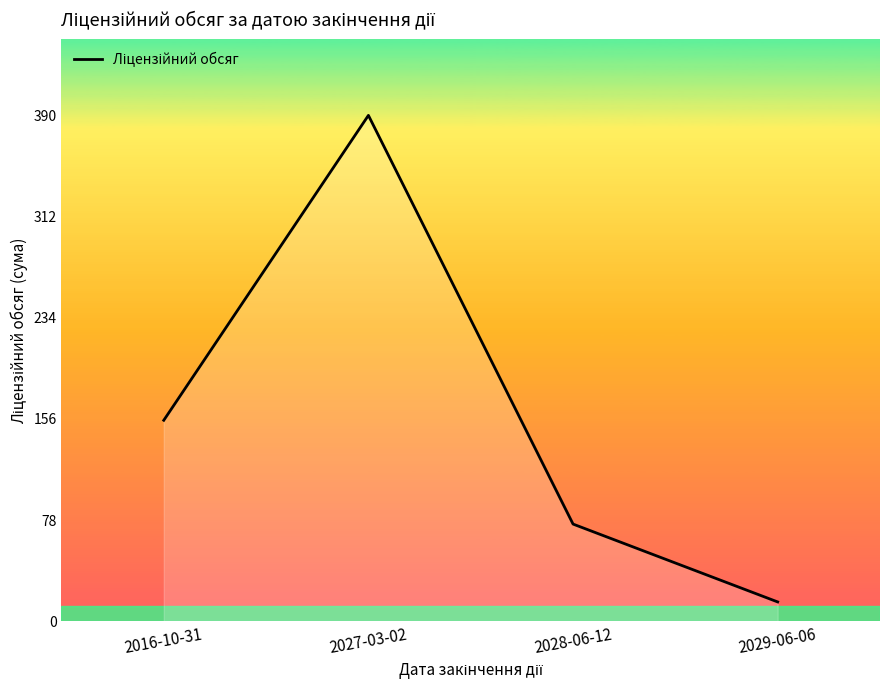

At which label is the value closest to 202?

2016-10-31